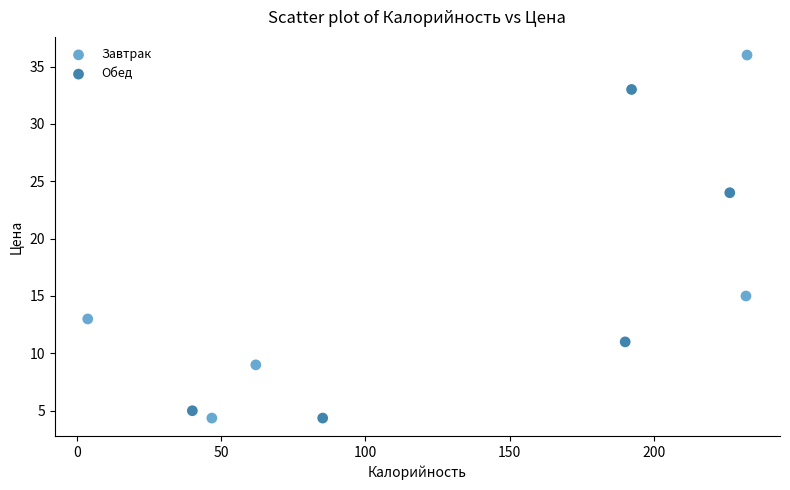

Which series has the largest Y range (max minus min)?

Завтрак